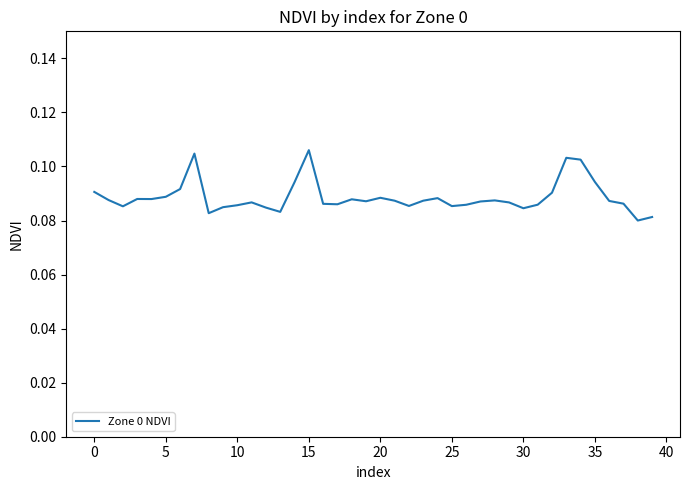

True or false: the data has more than 1 interior local peaks.

True